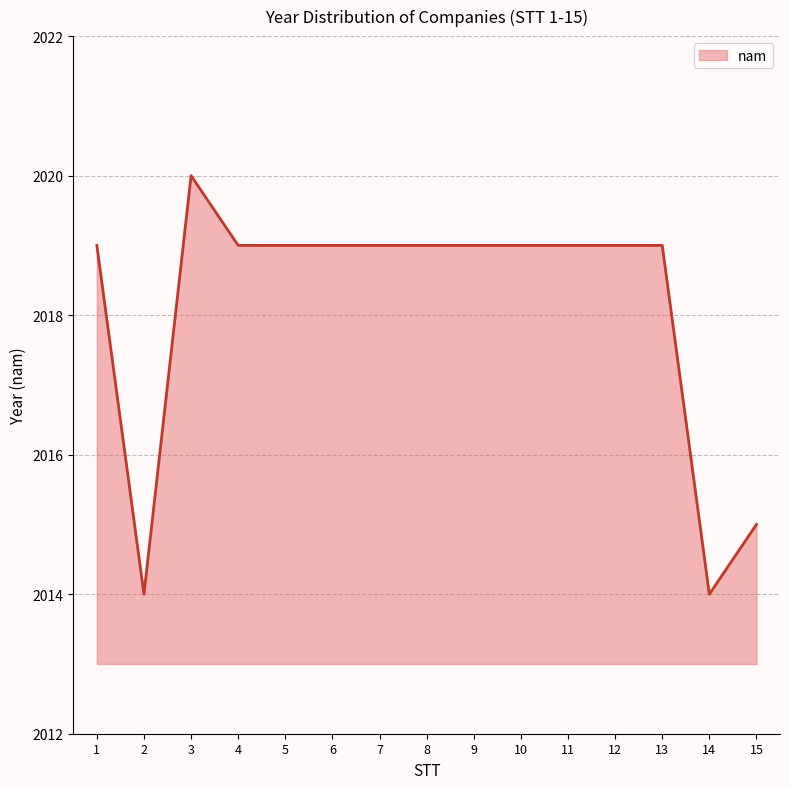

The chart shows a value of 2920 at 12. True or false?

False